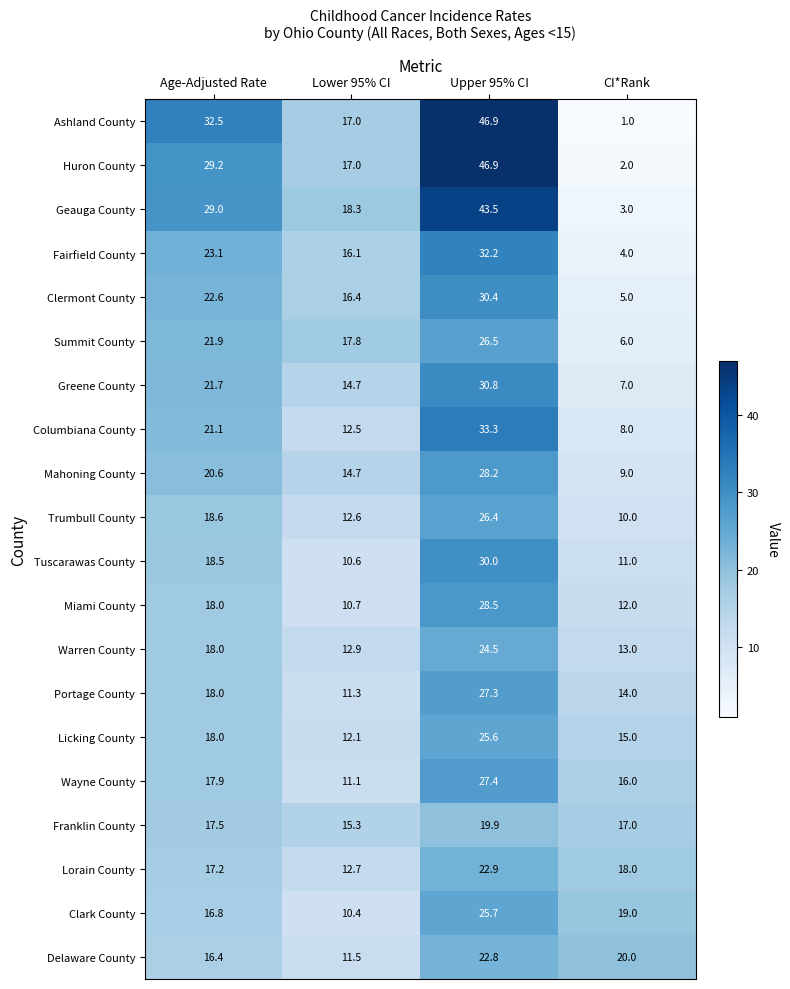

At which category is the sum across all series the highest?

Upper 95% CI